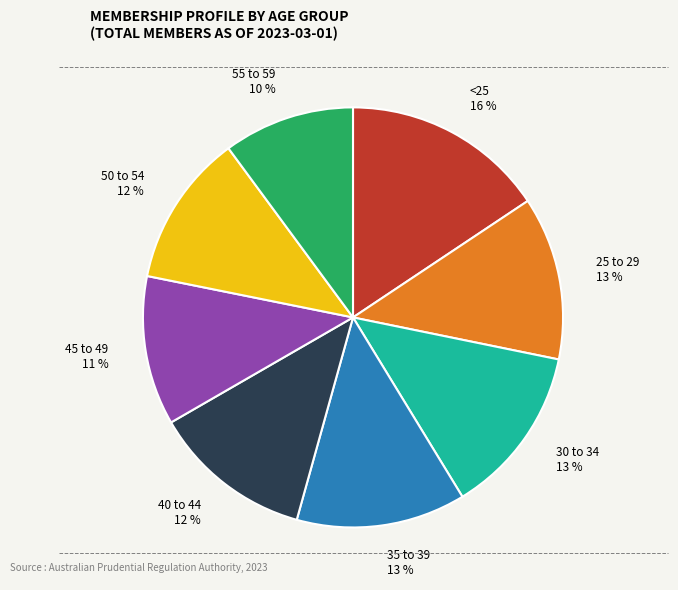

What is the smallest slice in the pie chart?

55 to 59